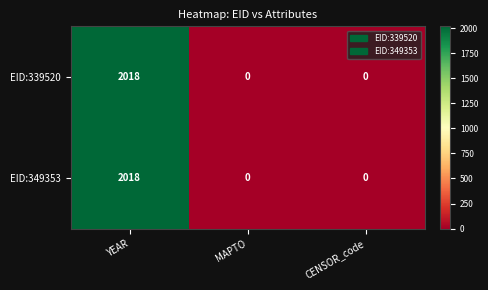

Reading left to right, what are all the values shown in this chart?

EID:339520: 2018	0	0
EID:349353: 2018	0	0